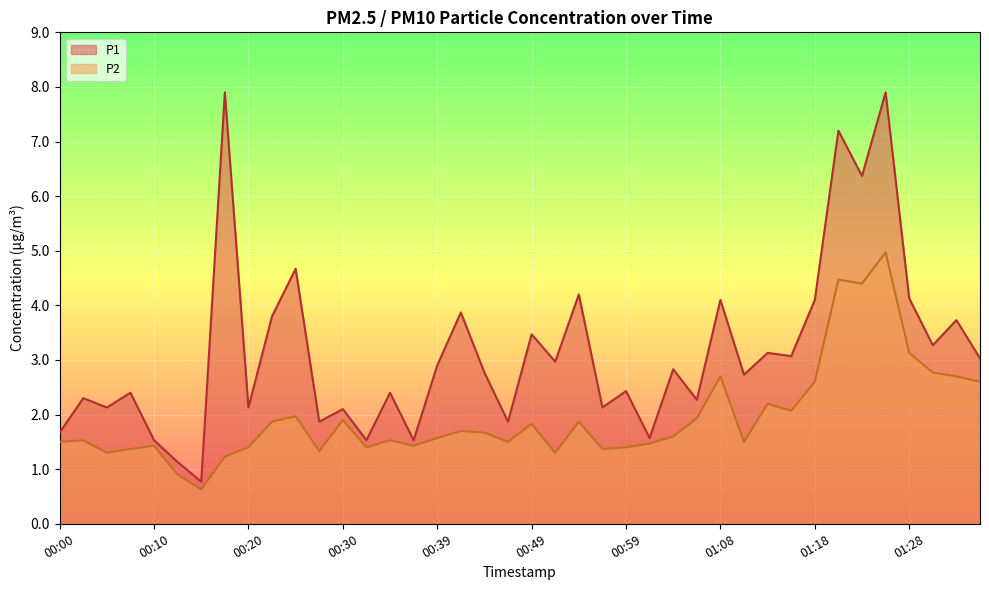

Reading left to right, what are all the values shown in this chart?

P1: 1.7	2.3	2.1	2.4	1.5	1.1	0.8	7.9	2.1	3.8	4.7	1.9	2.1	1.5	2.4	1.5	2.9	3.9	2.8	1.9	3.5	3.0	4.2	2.1	2.4	1.6	2.8	2.3	4.1	2.7	3.1	3.1	4.1	7.2	6.4	7.9	4.1	3.3	3.7	3.0
P2: 1.5	1.5	1.3	1.4	1.4	0.9	0.6	1.2	1.4	1.9	2.0	1.3	1.9	1.4	1.5	1.4	1.6	1.7	1.7	1.5	1.8	1.3	1.9	1.4	1.4	1.5	1.6	1.9	2.7	1.5	2.2	2.1	2.6	4.5	4.4	5.0	3.1	2.8	2.7	2.6